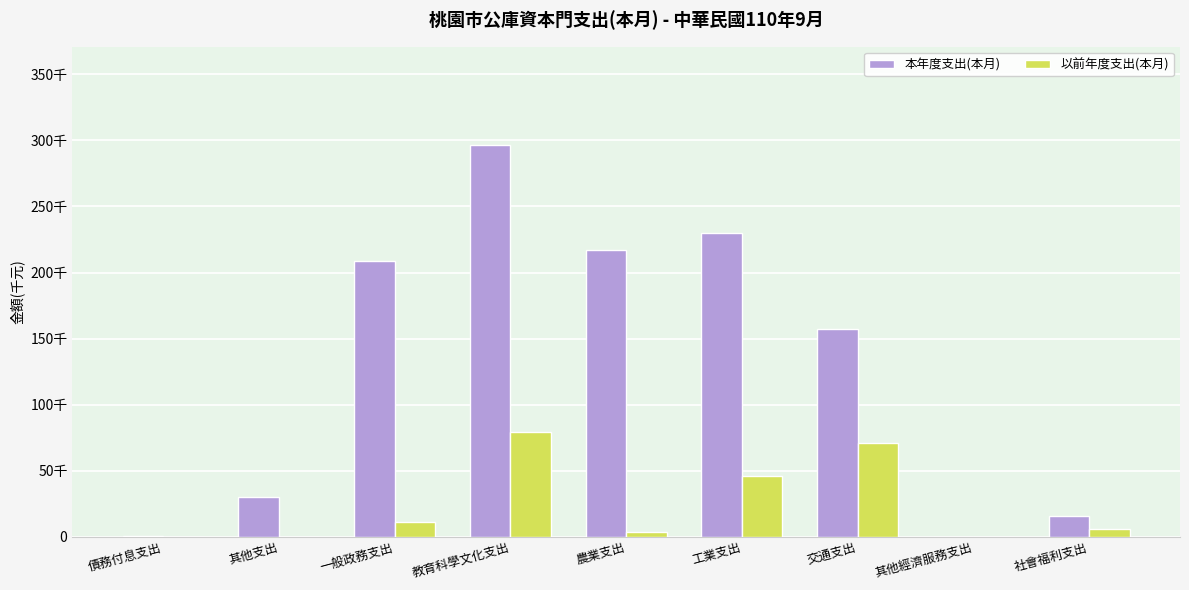

What are all the series names shown in the legend?

本年度支出(本月), 以前年度支出(本月)